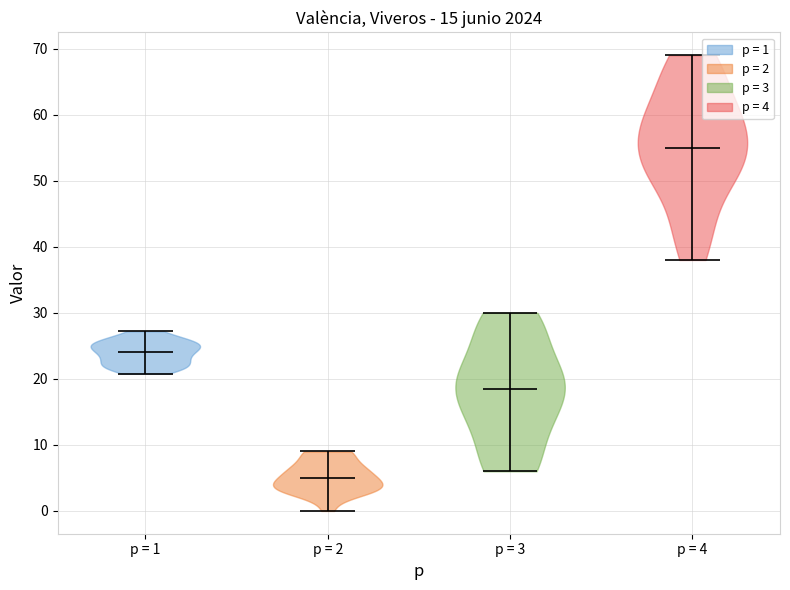

Reading left to right, read every violin against the y-axis: where its median line is, and the lowest and highest points it reaches. The values are not printed on the chart, so give them approximately, as read against the axis.

p = 1: median line 24, lowest point 21, highest point 27
p = 2: median line 5, lowest point 0, highest point 9
p = 3: median line 19, lowest point 6, highest point 30
p = 4: median line 55, lowest point 38, highest point 69